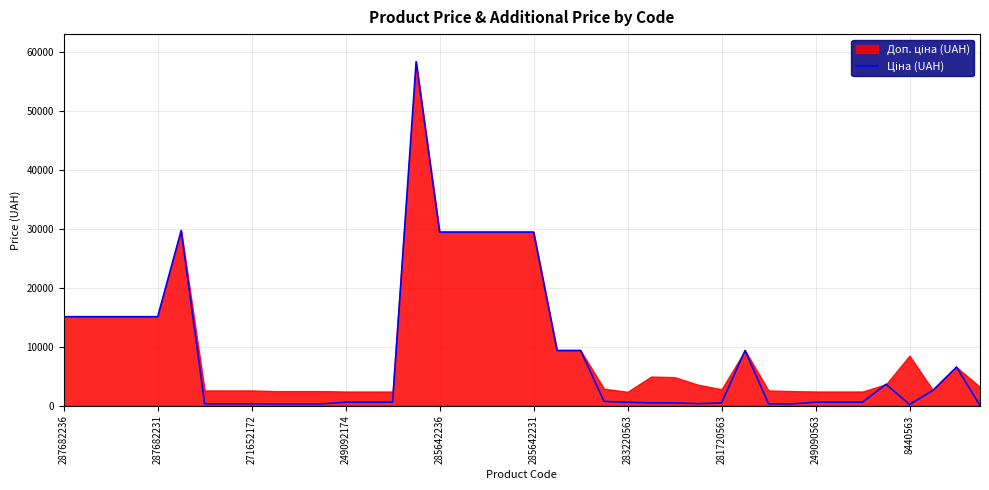

What is the value of the 8th point from the left?

324.8